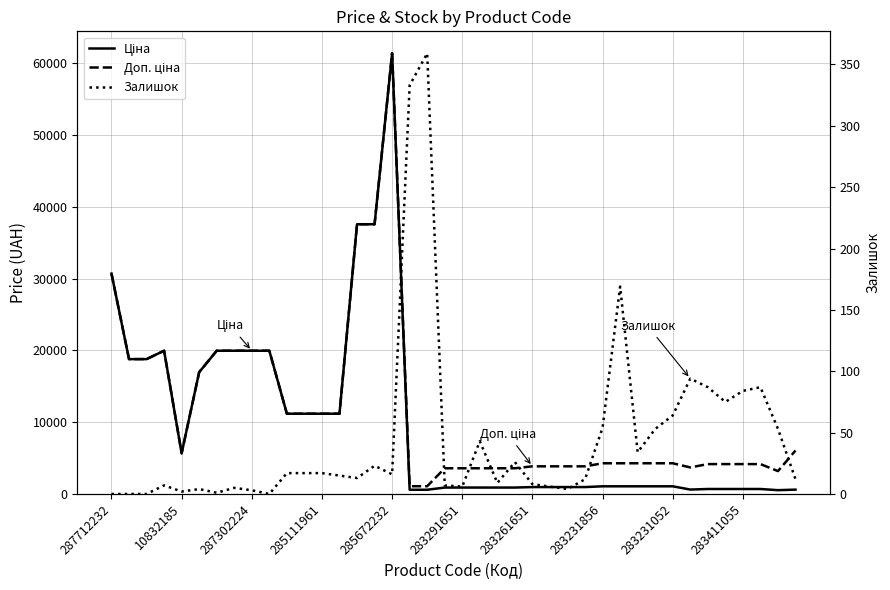

Between 285111961 and 29, which series saw the biggest shift?

Ціна